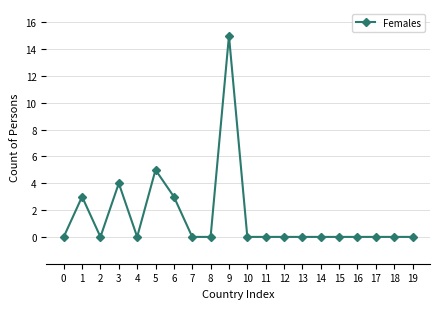

Is this an area chart (filled region under the line)?

No